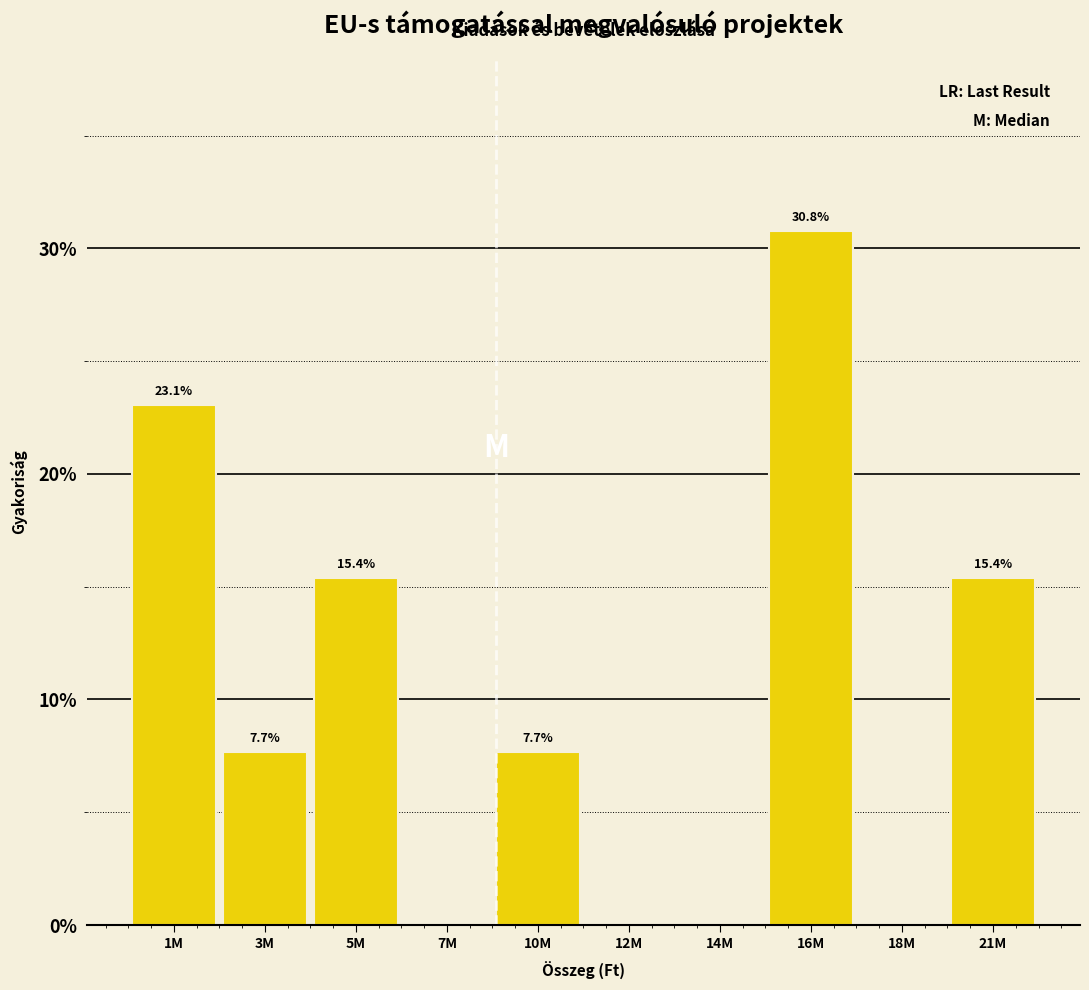

Reading right to left, what are all the values shown in this chart?

21M=15.4	18M=0.0	16M=30.8	14M=0.0	12M=0.0	10M=7.7	7M=0.0	5M=15.4	3M=7.7	1M=23.1